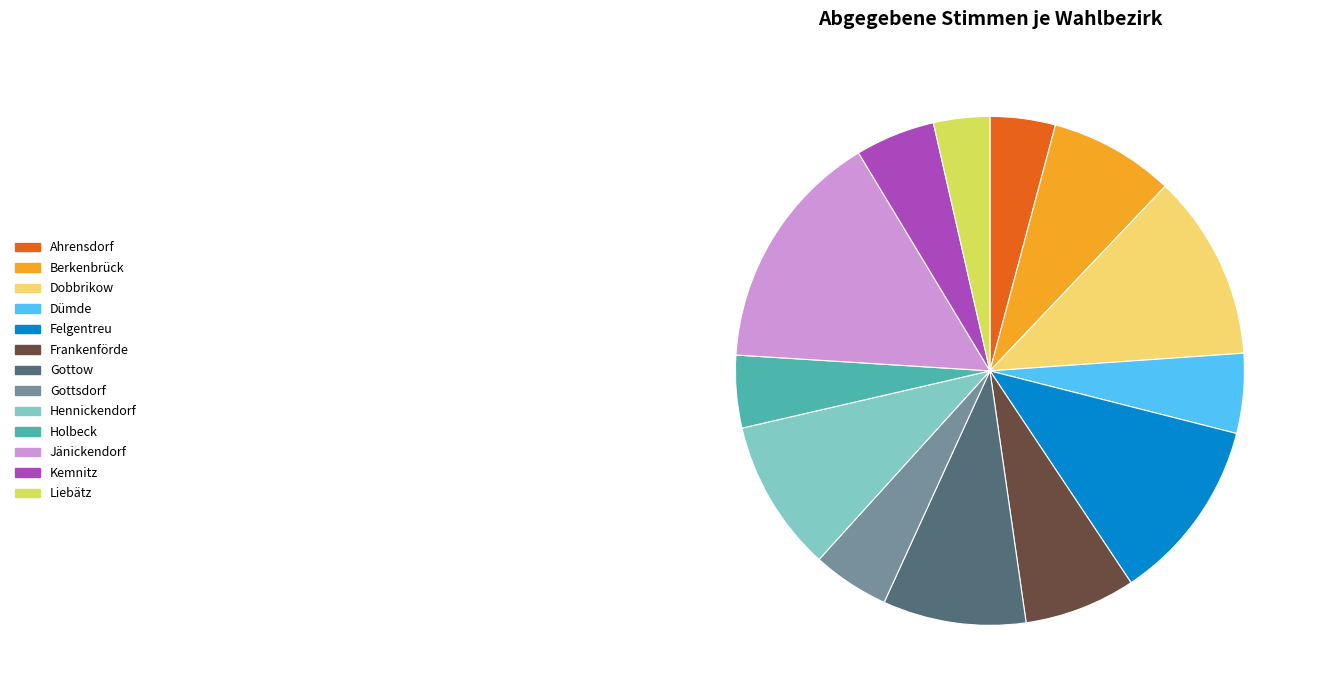

Which slice is the smallest?

Liebätz